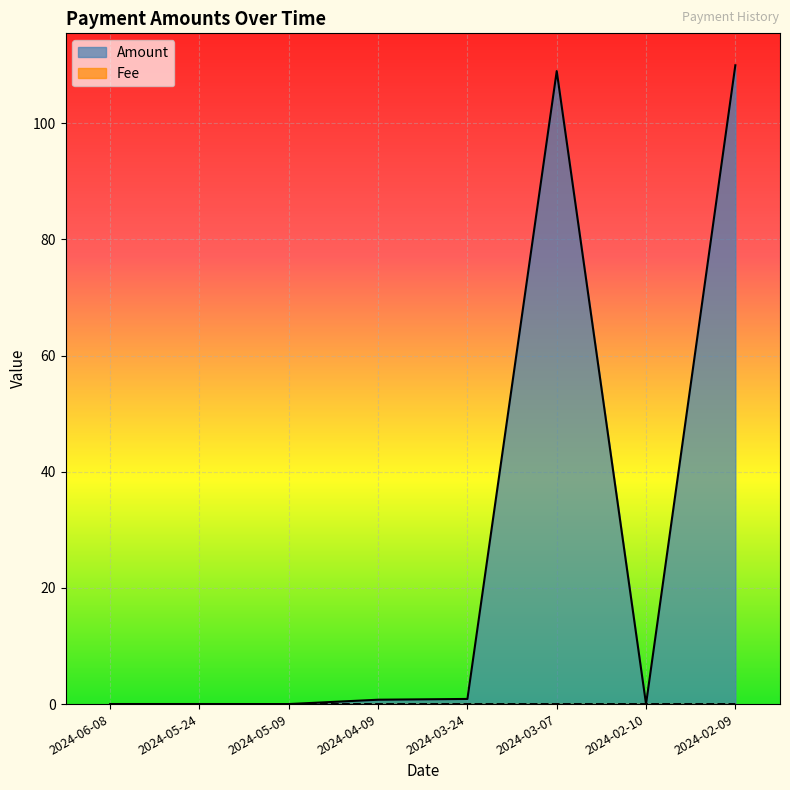

At which category is the sum across all series the highest?

2024-02-09